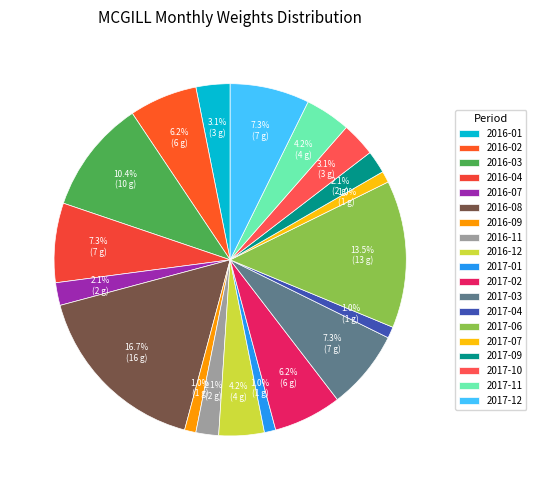

Combined, what portion of the pie is 2017-10 and 2017-09?

5.2%